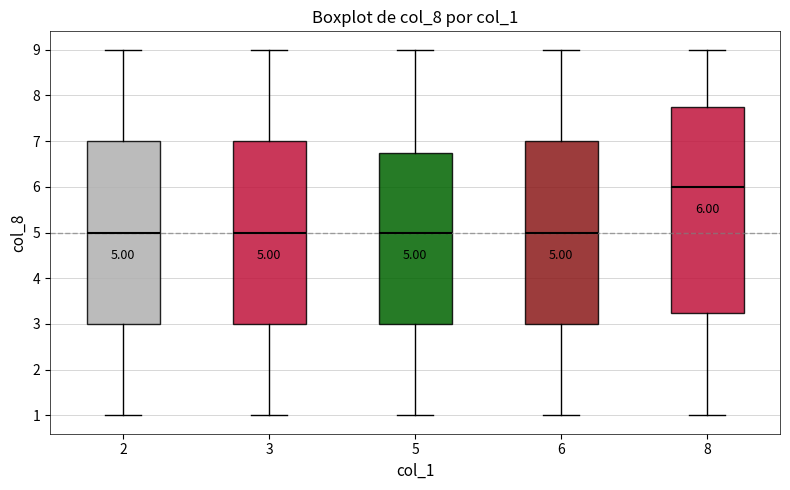

Comparing the boxes themselves (not the whiskers), which one is the tallest?

8